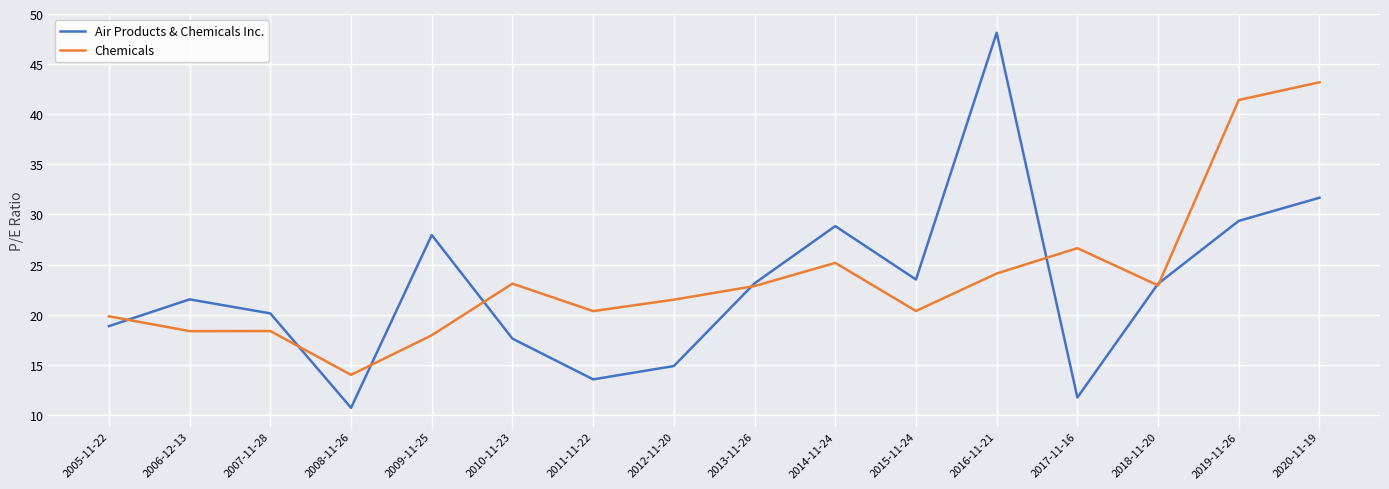

Count the number of categories in the chart.

16